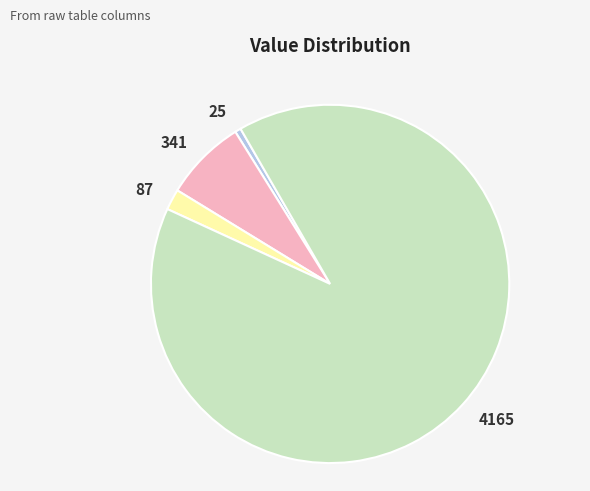

Approximately how many times larger is the value at 87 compared to 341?

0.3